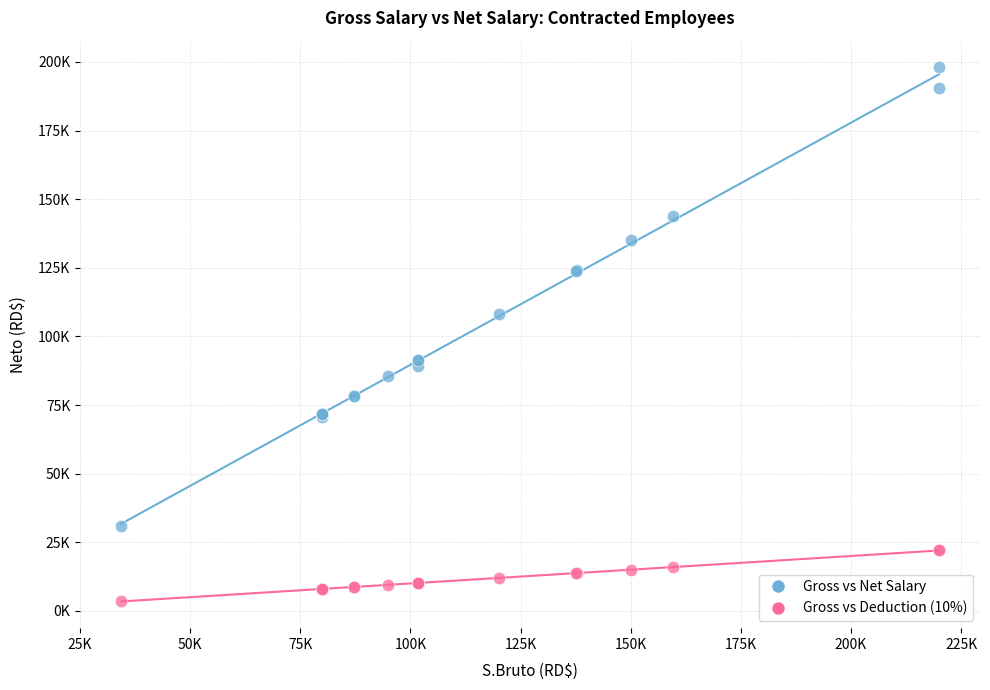

What are all the series names shown in the legend?

Gross vs Net Salary, Gross vs Deduction (10%)